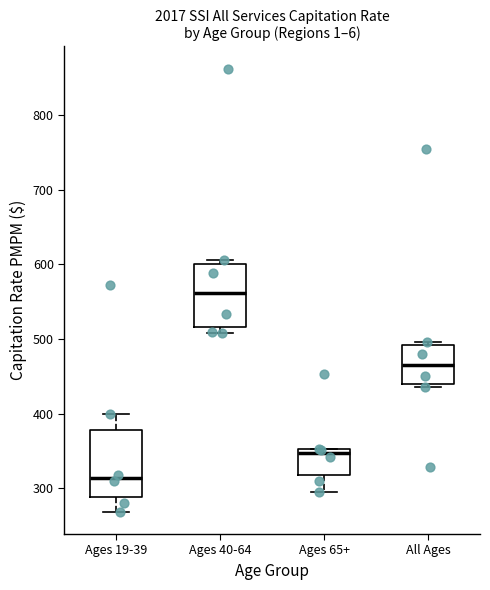

Where is the lower edge of the box for Ages 19-39 on the y-axis? The values are not printed on the chart, so give them approximately, as read against the axis.

290